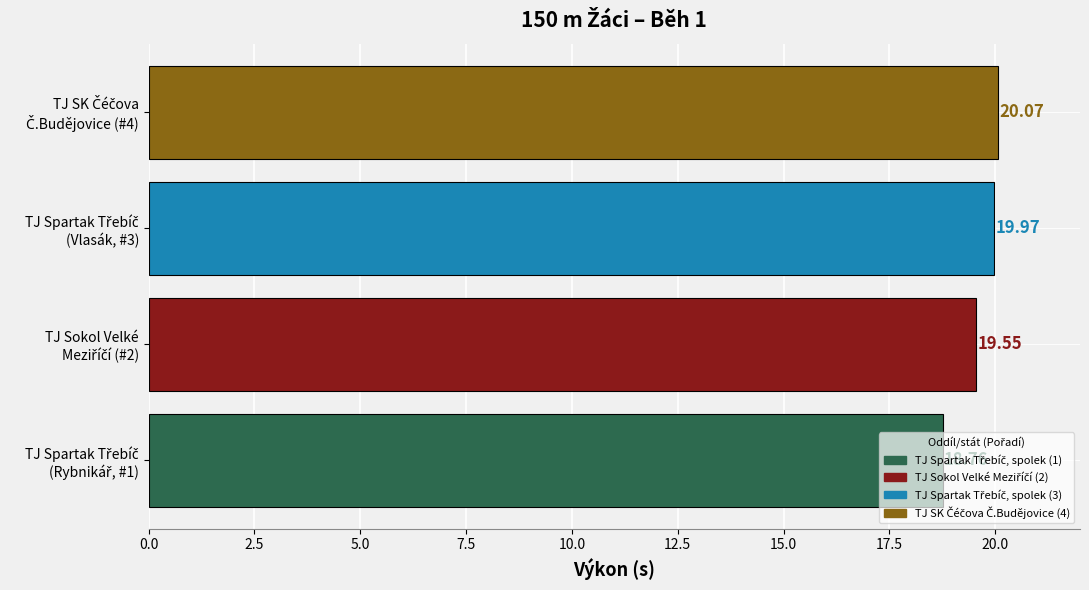

What is the difference between the maximum and minimum values?

1.3